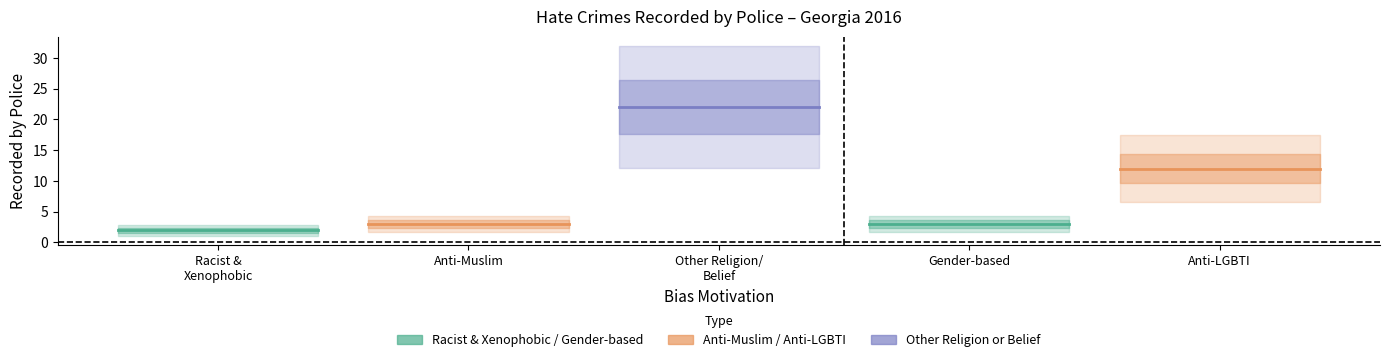

Which category has the lowest value in the Racist and xenophobic hate crime series?

Racist &
Xenophobic